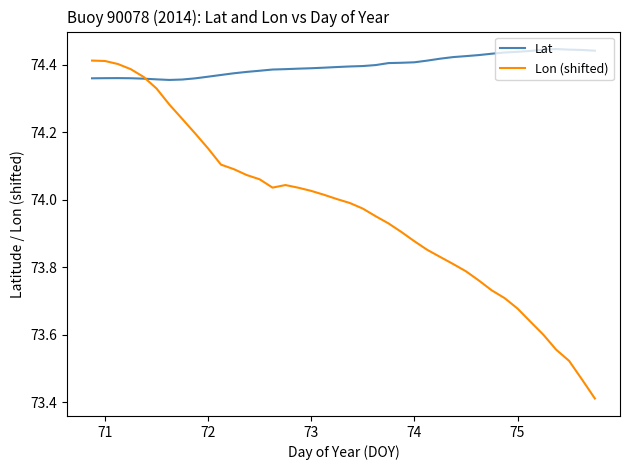

What is the difference between the second highest and second lowest values in the Lat series?

0.1